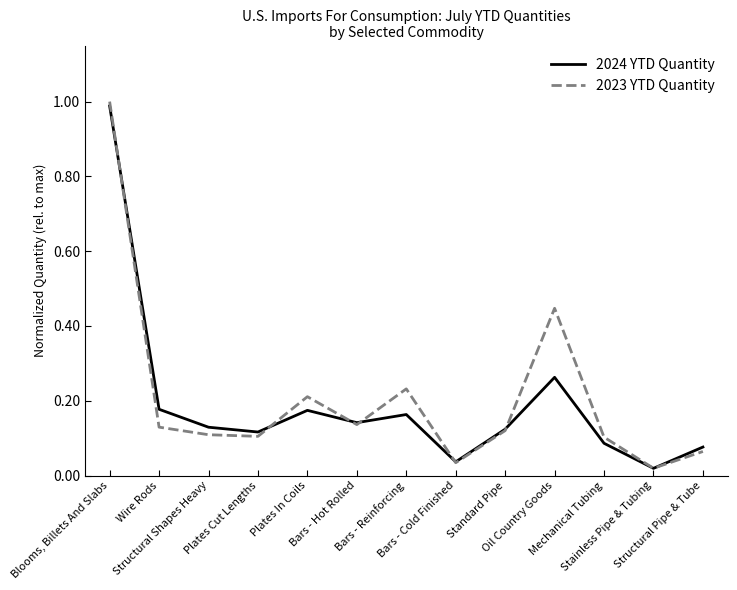

What is the label of the 8th point from the left?

Bars - Cold Finished